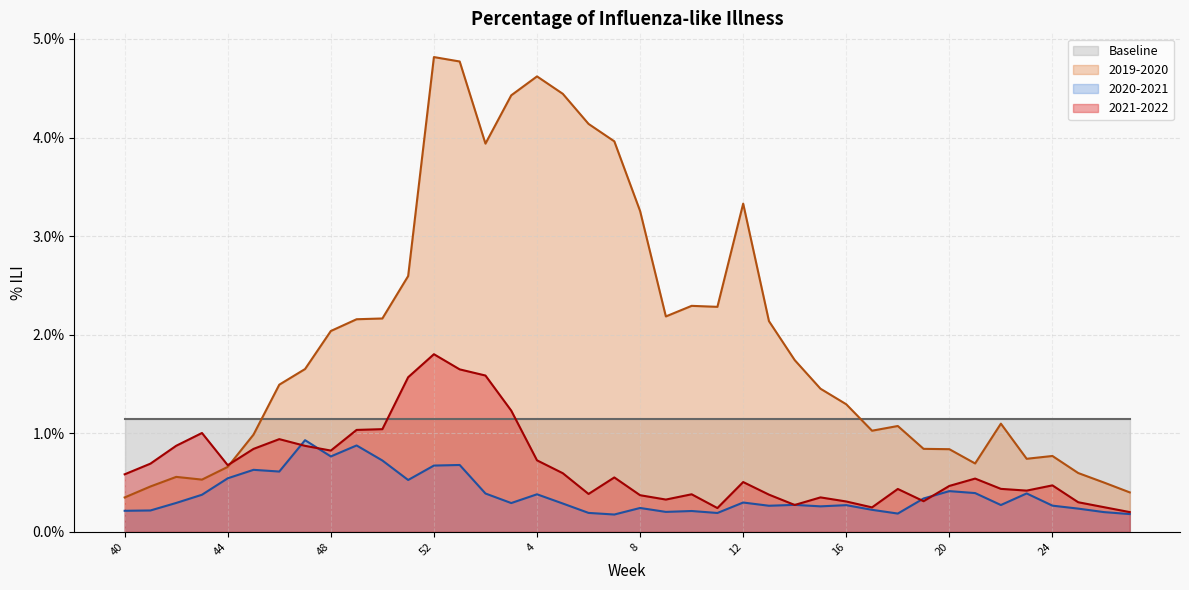

Which has a higher value, 2 or 51?

2